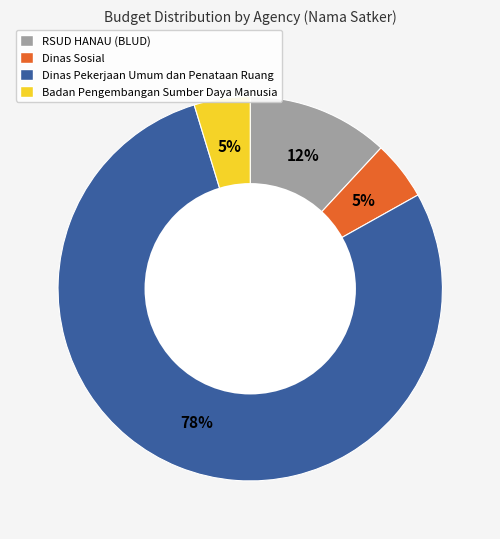

Count the number of slices in the pie.

4